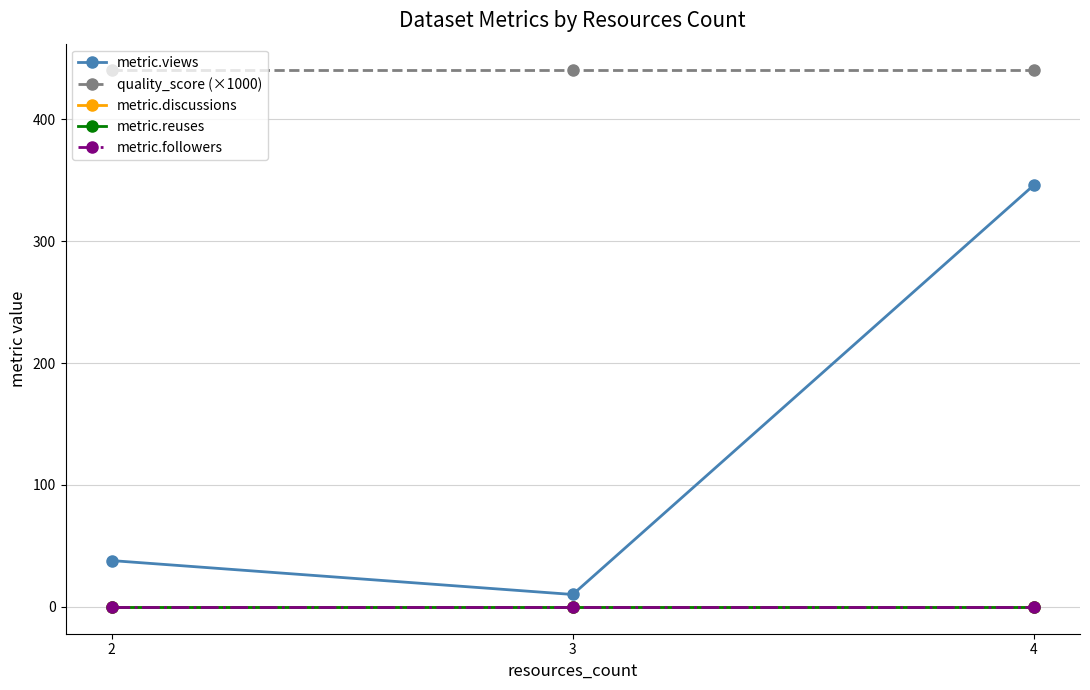

Is this an area chart (filled region under the line)?

No